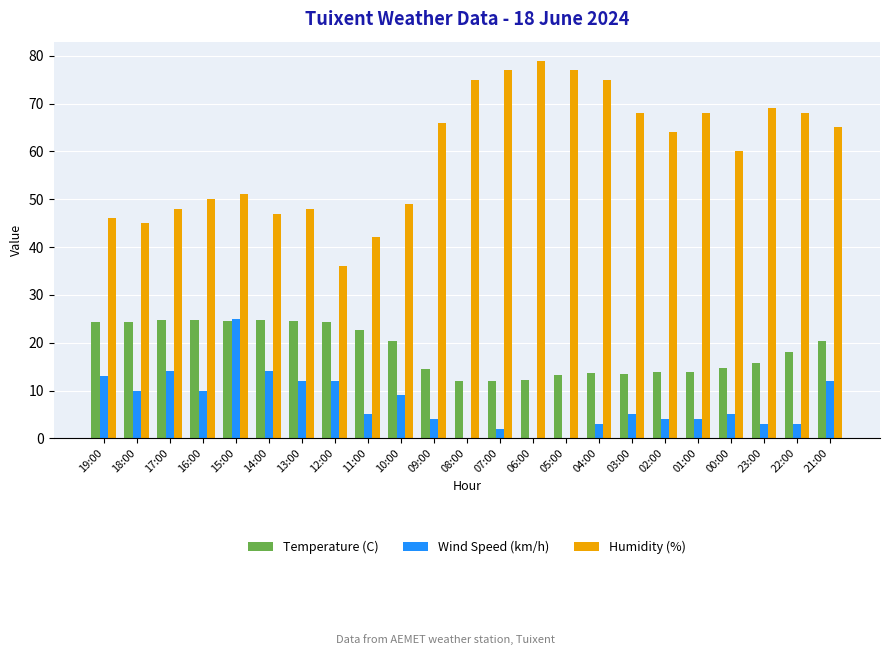

True or false: Temperature (C) has a value of 15.8 at 13:00.

False